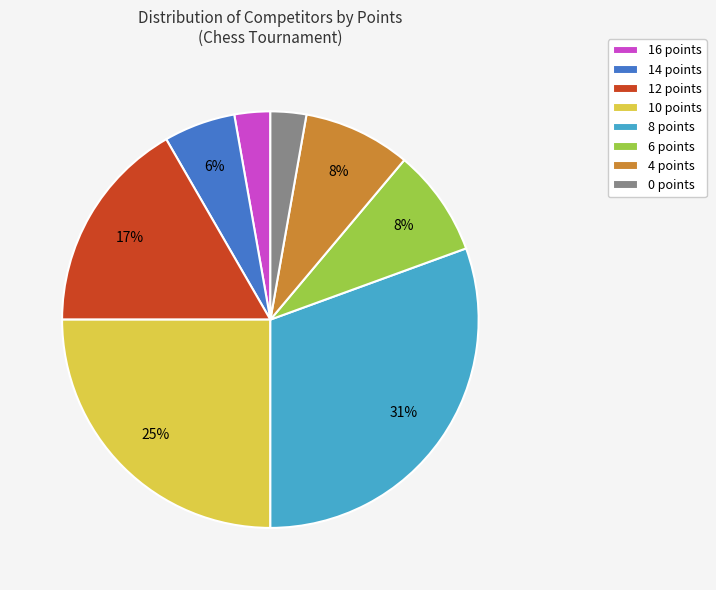

What percentage is the 0 points slice, to the nearest percent?

3%